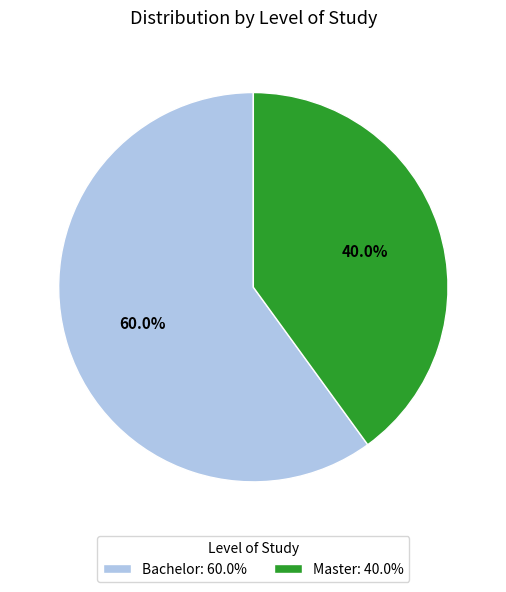

Which has a higher value, Master or Bachelor?

Bachelor